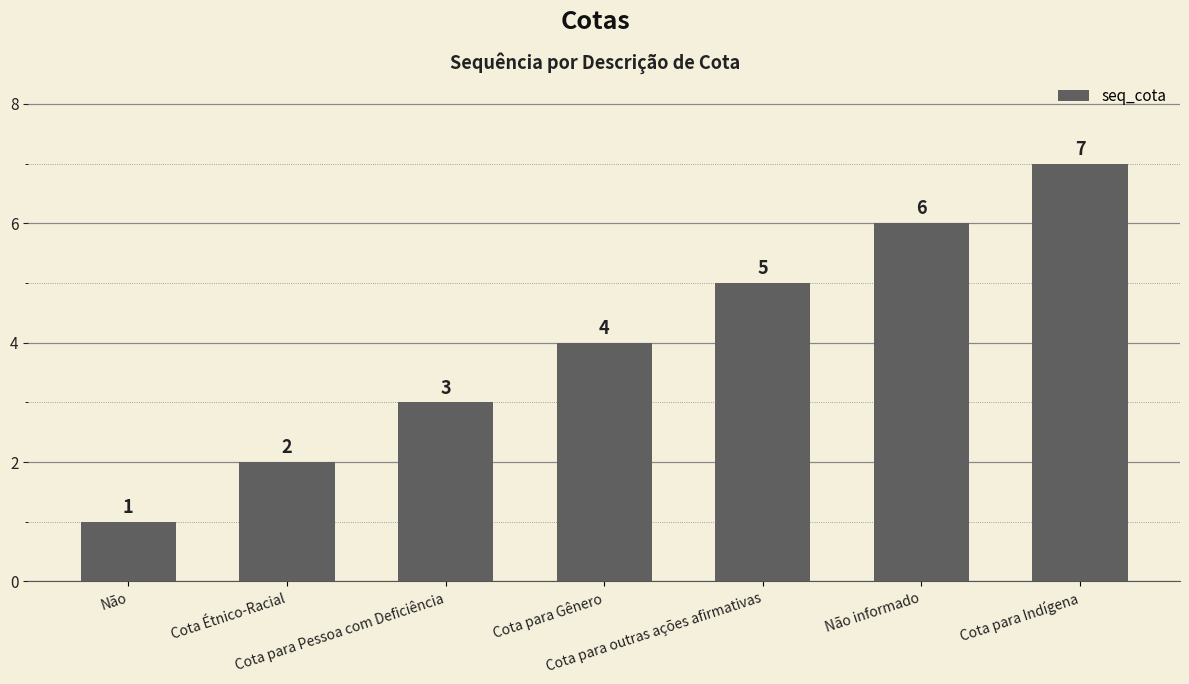

Reading left to right, list all the values displayed in this chart.

1	2	3	4	5	6	7